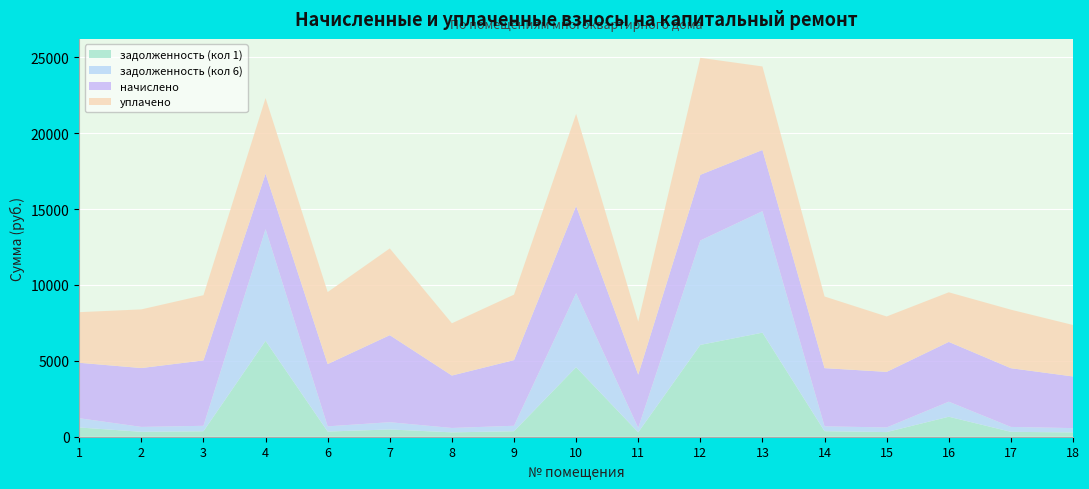

Reading right to left, extract all data points from this chart.

задолженность (кол 1): 283.7	322.6	1317.3	305.3	364.6	6857.6	6051.5	292.3	4583.1	360.7	288.0	478.1	342.0	6319.5	359.3	323.3	609.1
задолженность (кол 6): 283.7	322.6	991.5	305.3	319.7	8004.9	6880.4	292.3	4877.9	360.7	288.0	478.1	342.0	7358.7	359.3	323.3	609.8
начислено: 3404.2	3870.7	3939.8	3663.4	3836.2	4034.9	4328.6	3507.8	5745.6	4328.6	3456.0	5737.0	4104.0	3654.7	4311.4	3879.4	3654.7
уплачено: 3392.3	3857.3	3269.5	3650.6	4721.1	5505.2	7709.6	3495.7	6070.0	4313.6	3444.0	5717.1	4745.2	4986.5	4296.4	3865.9	3334.8